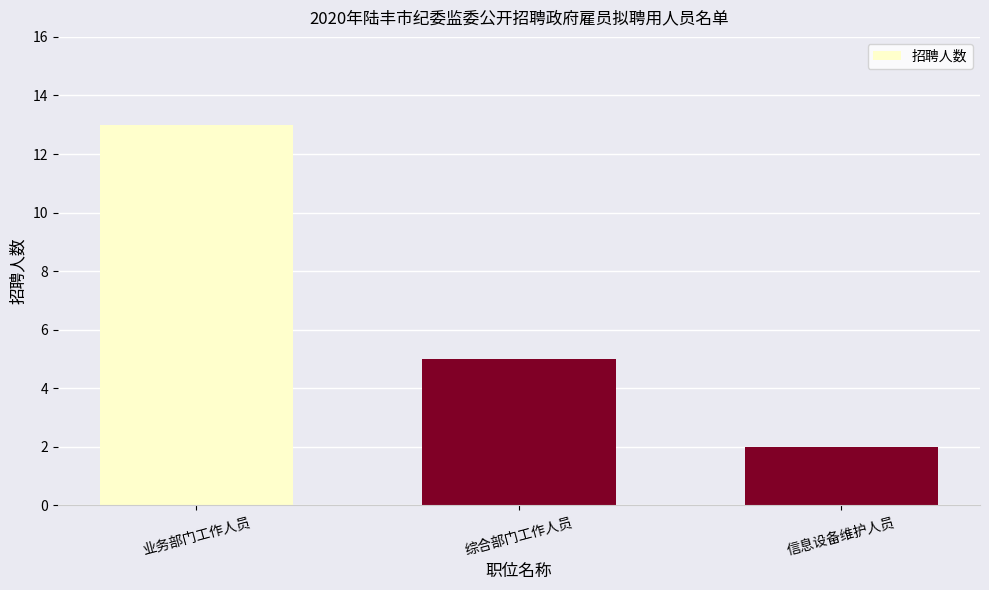

Which label corresponds to the smallest value in the chart?

信息设备维护人员